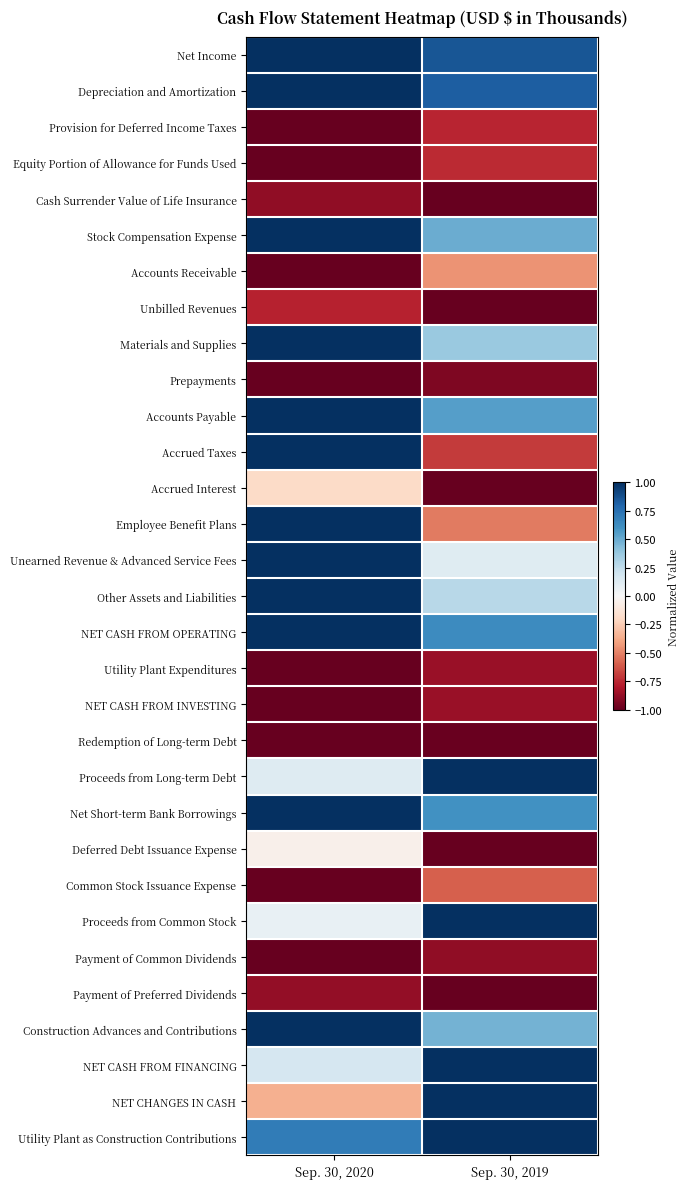

Reading left to right, extract all data points from this chart.

Net Income: Sep. 30, 2020=1.0	Sep. 30, 2019=0.9
Depreciation and Amortization: Sep. 30, 2020=1.0	Sep. 30, 2019=0.8
Provision for Deferred Income Taxes: Sep. 30, 2020=-1.0	Sep. 30, 2019=-0.8
Equity Portion of Allowance for Funds Used: Sep. 30, 2020=-1.0	Sep. 30, 2019=-0.7
Cash Surrender Value of Life Insurance: Sep. 30, 2020=-0.9	Sep. 30, 2019=-1.0
Stock Compensation Expense: Sep. 30, 2020=1.0	Sep. 30, 2019=0.5
Accounts Receivable: Sep. 30, 2020=-1.0	Sep. 30, 2019=-0.4
Unbilled Revenues: Sep. 30, 2020=-0.8	Sep. 30, 2019=-1.0
Materials and Supplies: Sep. 30, 2020=1.0	Sep. 30, 2019=0.4
Prepayments: Sep. 30, 2020=-1.0	Sep. 30, 2019=-0.9
Accounts Payable: Sep. 30, 2020=1.0	Sep. 30, 2019=0.5
Accrued Taxes: Sep. 30, 2020=1.0	Sep. 30, 2019=-0.7
Accrued Interest: Sep. 30, 2020=-0.2	Sep. 30, 2019=-1.0
Employee Benefit Plans: Sep. 30, 2020=1.0	Sep. 30, 2019=-0.5
Unearned Revenue & Advanced Service Fees: Sep. 30, 2020=1.0	Sep. 30, 2019=0.1
Other Assets and Liabilities: Sep. 30, 2020=1.0	Sep. 30, 2019=0.3
NET CASH FROM OPERATING: Sep. 30, 2020=1.0	Sep. 30, 2019=0.6
Utility Plant Expenditures: Sep. 30, 2020=-1.0	Sep. 30, 2019=-0.9
NET CASH FROM INVESTING: Sep. 30, 2020=-1.0	Sep. 30, 2019=-0.9
Redemption of Long-term Debt: Sep. 30, 2020=-1.0	Sep. 30, 2019=-1.0
Proceeds from Long-term Debt: Sep. 30, 2020=0.1	Sep. 30, 2019=1.0
Net Short-term Bank Borrowings: Sep. 30, 2020=1.0	Sep. 30, 2019=0.6
Deferred Debt Issuance Expense: Sep. 30, 2020=-0.1	Sep. 30, 2019=-1.0
Common Stock Issuance Expense: Sep. 30, 2020=-1.0	Sep. 30, 2019=-0.6
Proceeds from Common Stock: Sep. 30, 2020=0.1	Sep. 30, 2019=1.0
Payment of Common Dividends: Sep. 30, 2020=-1.0	Sep. 30, 2019=-0.9
Payment of Preferred Dividends: Sep. 30, 2020=-0.9	Sep. 30, 2019=-1.0
Construction Advances and Contributions: Sep. 30, 2020=1.0	Sep. 30, 2019=0.5
NET CASH FROM FINANCING: Sep. 30, 2020=0.2	Sep. 30, 2019=1.0
NET CHANGES IN CASH: Sep. 30, 2020=-0.4	Sep. 30, 2019=1.0
Utility Plant as Construction Contributions: Sep. 30, 2020=0.7	Sep. 30, 2019=1.0